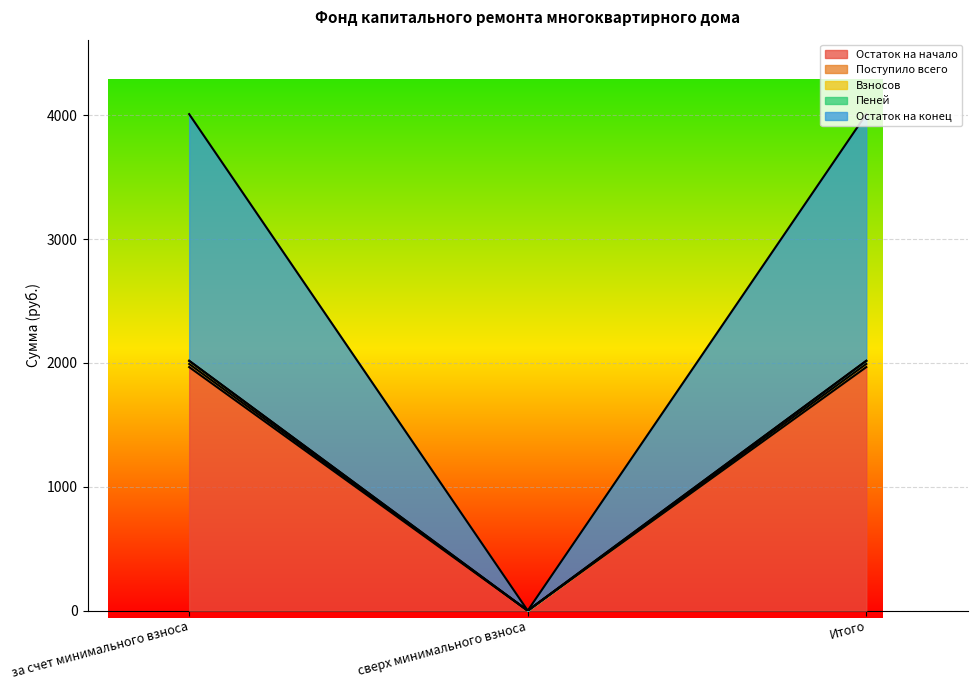

Reading left to right, transcribe all the data shown in this chart.

Остаток на начало: за счет минимального взноса=1966.0	сверх минимального взноса=0.0	Итого=1966.0
Поступило всего: за счет минимального взноса=1991.3	сверх минимального взноса=0.0	Итого=1991.3
Взносов: за счет минимального взноса=2016.6	сверх минимального взноса=0.0	Итого=2016.6
Пеней: за счет минимального взноса=2016.7	сверх минимального взноса=0.0	Итого=2016.7
Остаток на конец: за счет минимального взноса=4008.0	сверх минимального взноса=0.0	Итого=4008.0